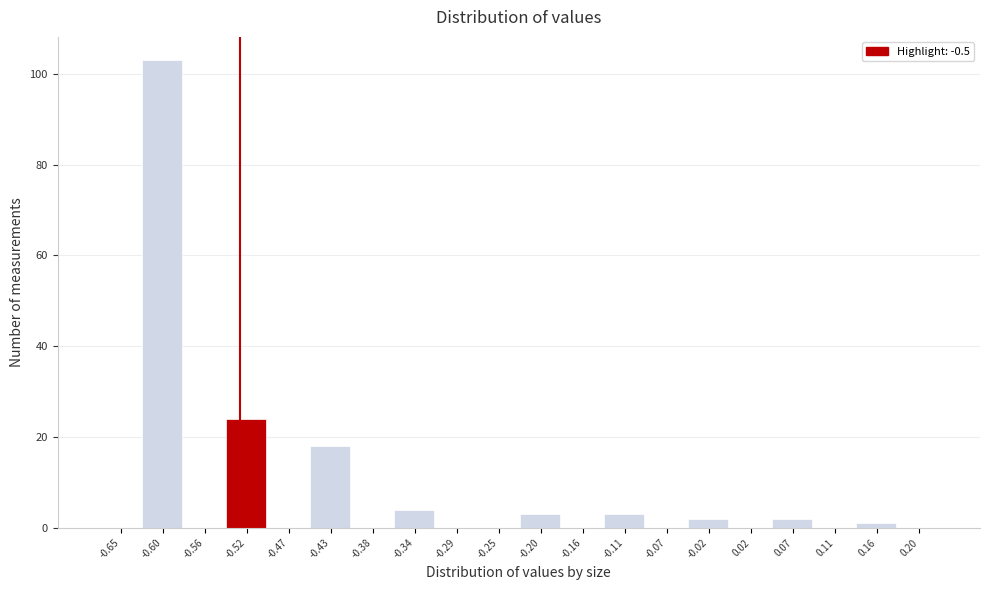

Reading left to right, list all the values displayed in this chart.

-0.65=0	-0.60=103	-0.56=0	-0.52=24	-0.47=0	-0.43=18	-0.38=0	-0.34=4	-0.29=0	-0.25=0	-0.20=3	-0.16=0	-0.11=3	-0.07=0	-0.02=2	0.02=0	0.07=2	0.11=0	0.16=1	0.20=0